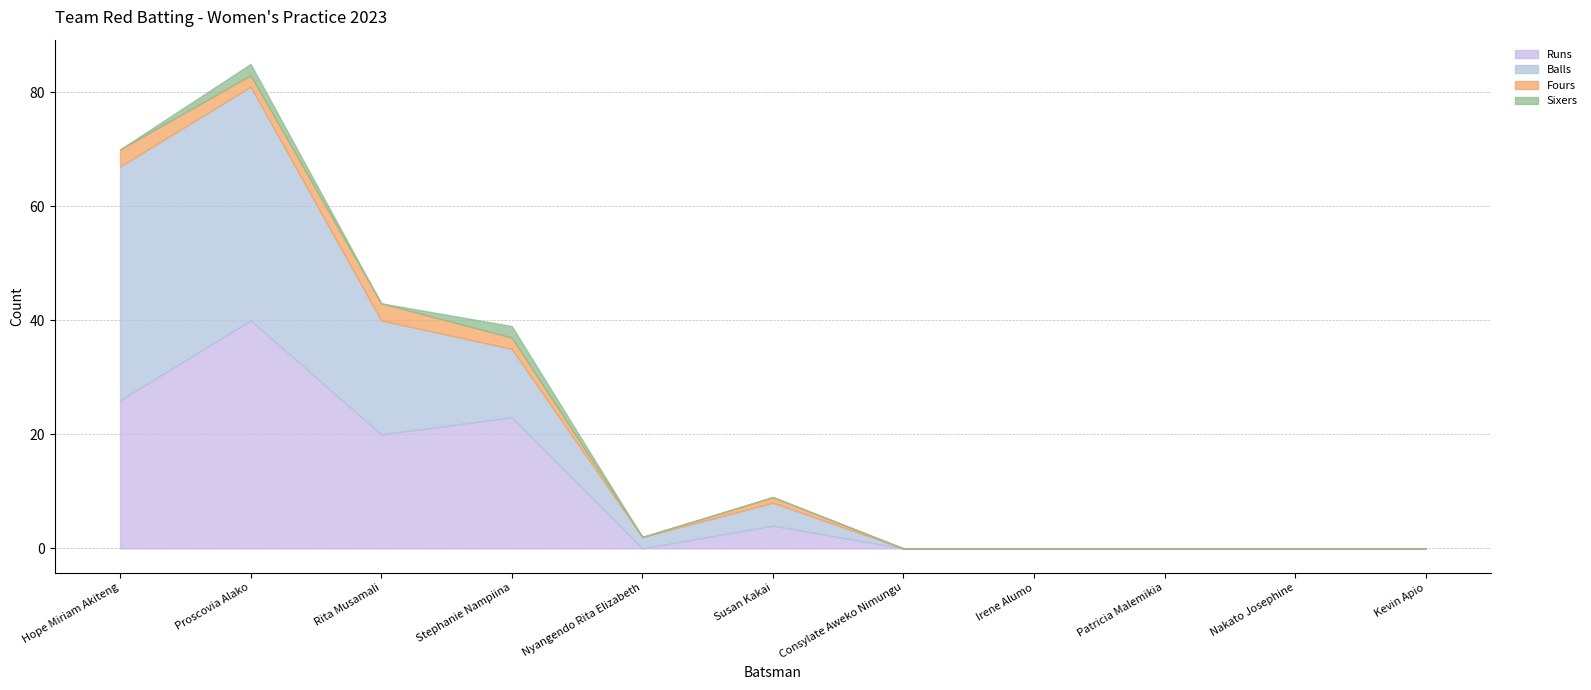

True or false: Runs has more than 1 points higher than both neighbors.

True